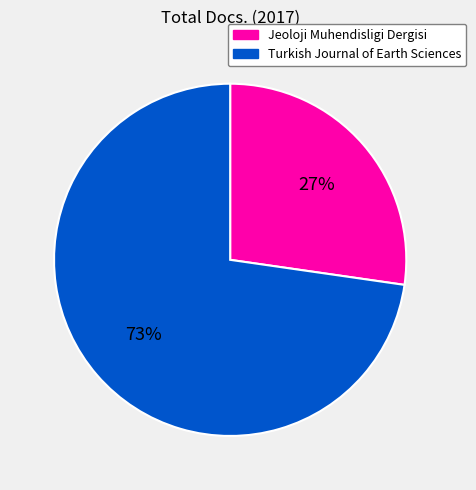

Rank the categories by value from highest to lowest.

Turkish Journal of Earth Sciences, Jeoloji Muhendisligi Dergisi